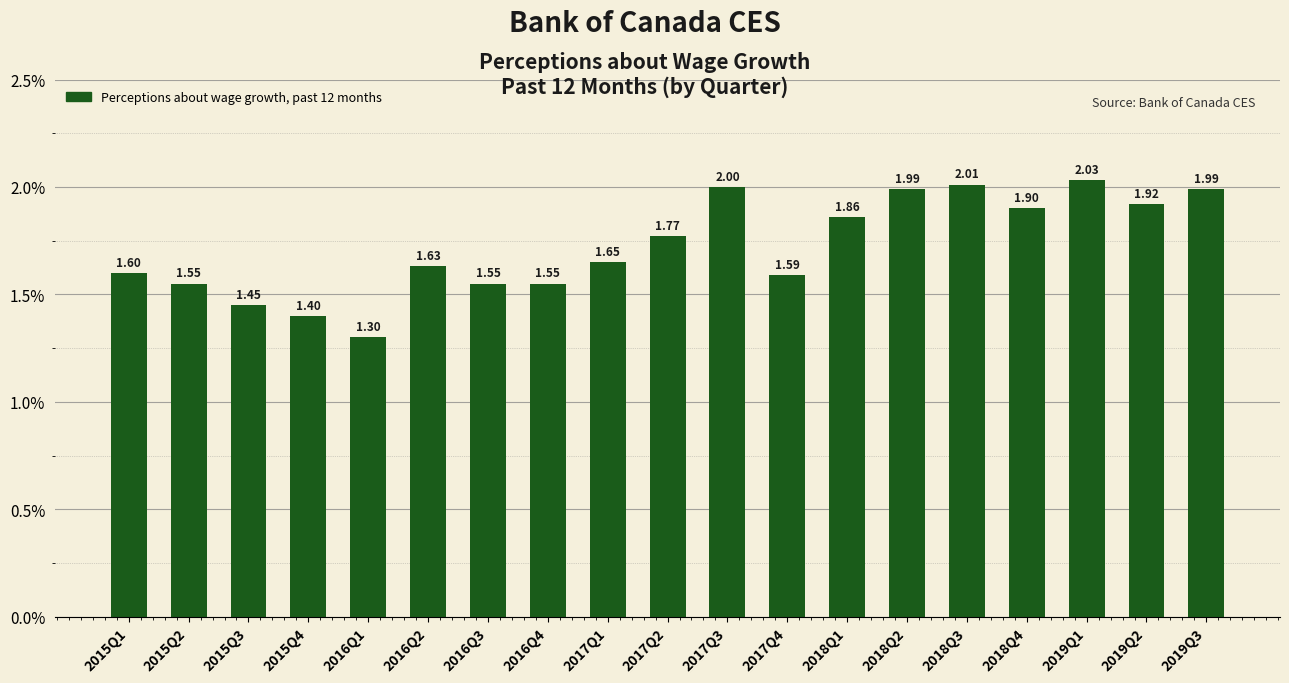

What is the sum of the values at 2016Q3 and 2016Q1?

2.9